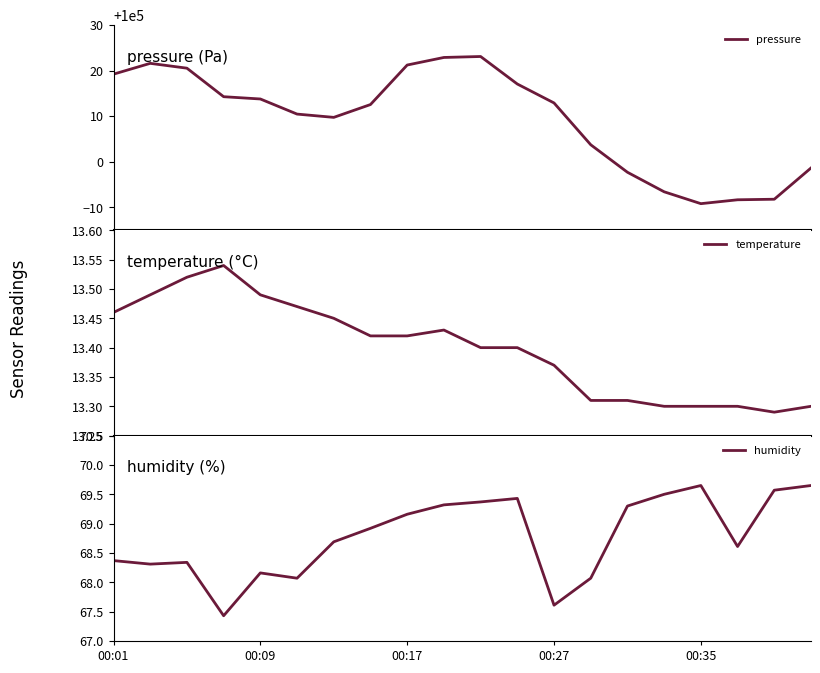

Reading right to left, extract all data points from this chart.

pressure: 99998.7	99991.8	99991.7	99990.8	99993.4	99997.7	100003.8	100012.9	100017.1	100023.1	100022.9	100021.2	100012.6	100009.8	100010.5	100013.8	100014.3	100020.5	100021.6	100019.2
temperature: 13.3	13.3	13.3	13.3	13.3	13.3	13.3	13.4	13.4	13.4	13.4	13.4	13.4	13.4	13.5	13.5	13.5	13.5	13.5	13.5
humidity: 69.7	69.6	68.6	69.7	69.5	69.3	68.1	67.6	69.4	69.4	69.3	69.2	68.9	68.7	68.1	68.2	67.4	68.3	68.3	68.4